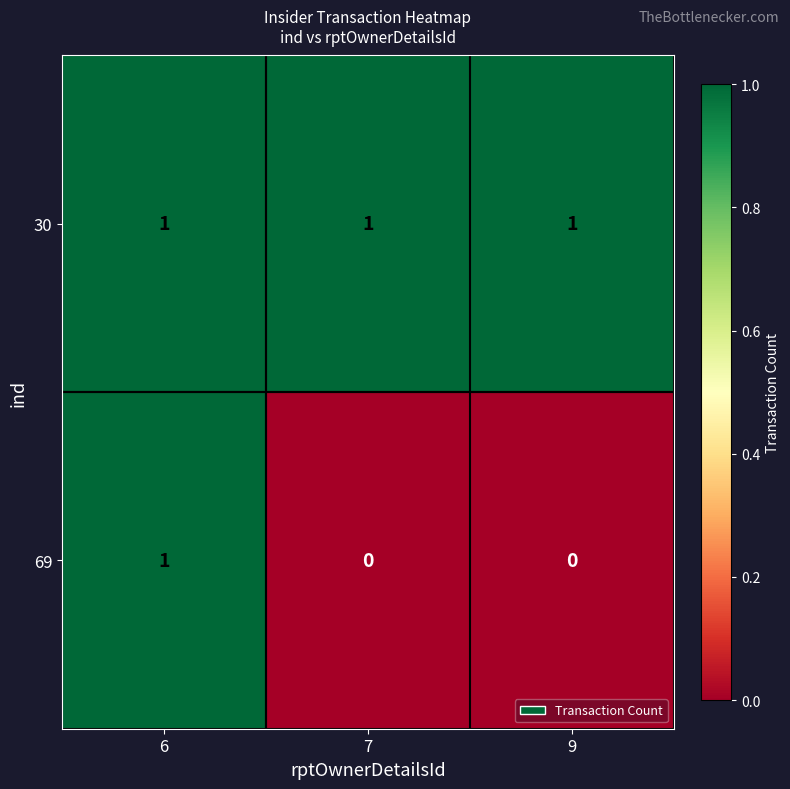

Which series has the widest spread of values?

69